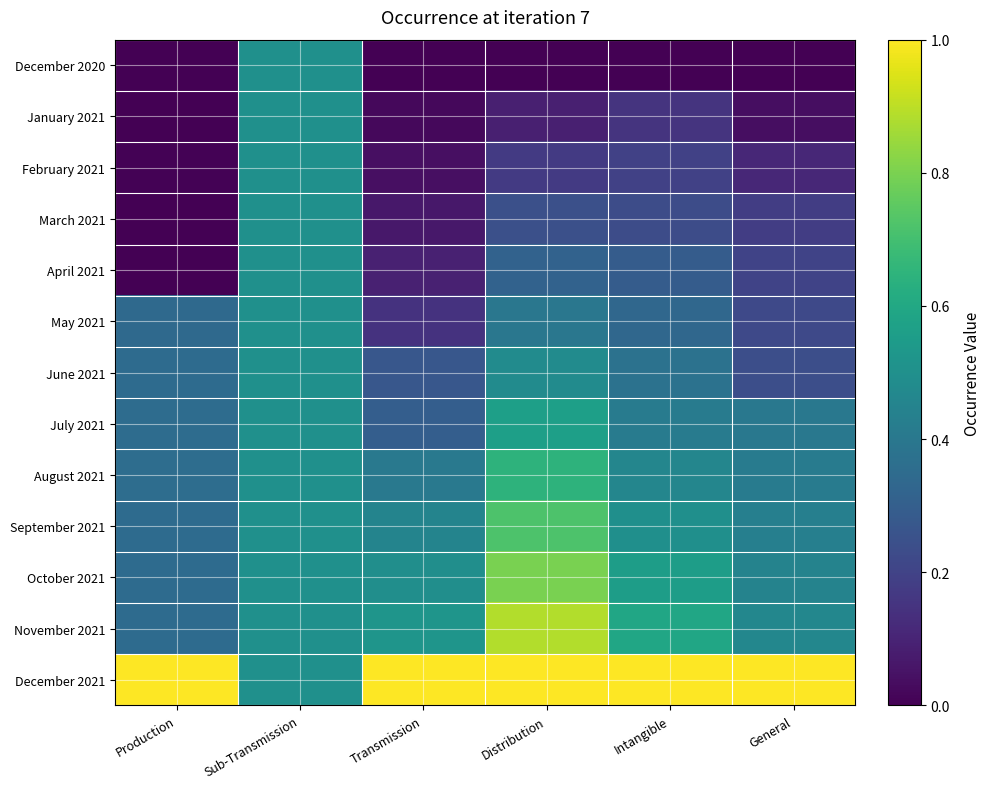

Rank the series by their maximum value, from highest to lowest.

December 2021, November 2021, October 2021, September 2021, August 2021, July 2021, December 2020, January 2021, February 2021, March 2021, April 2021, May 2021, June 2021